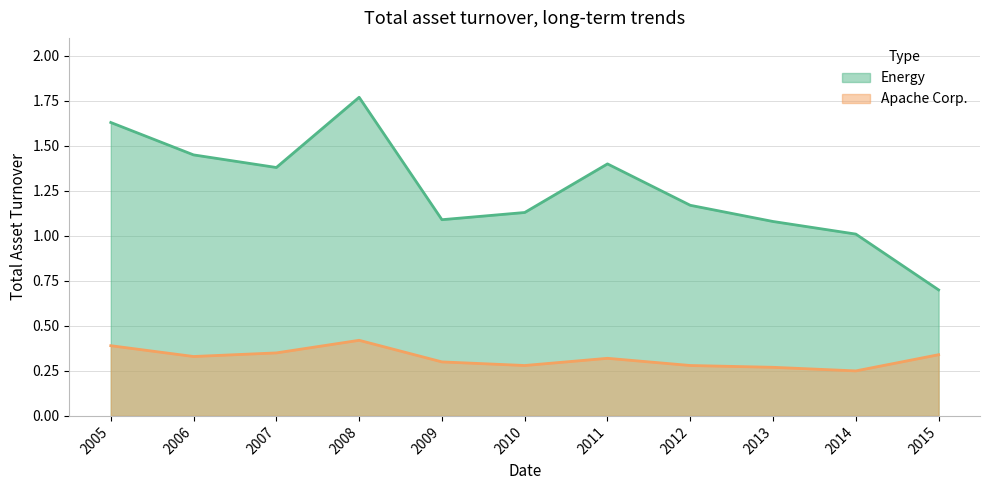

List the series in order of their overall mean, lowest first.

Apache Corp., Energy